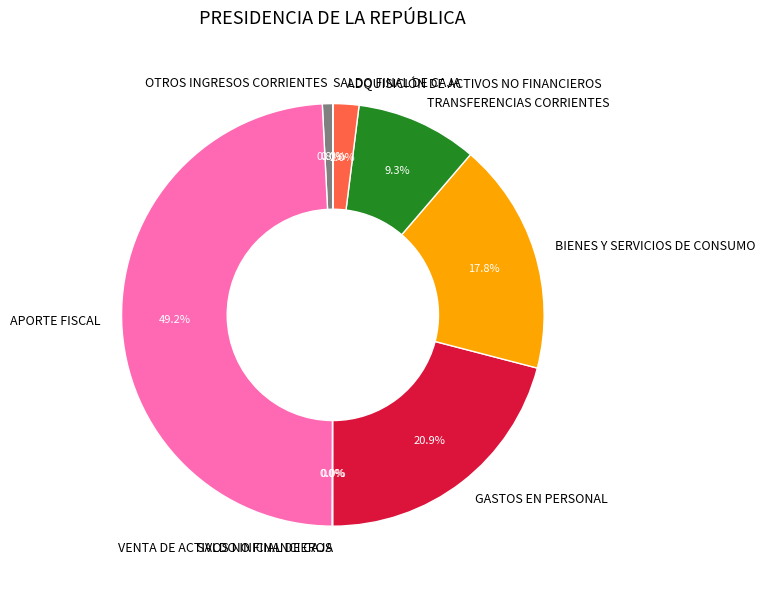

Is the sum of GASTOS EN PERSONAL and BIENES Y SERVICIOS DE CONSUMO greater than half?

No